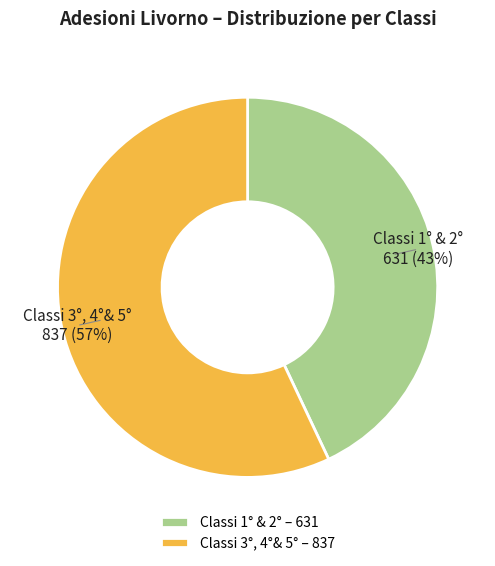

To the nearest percent, what percentage of the pie is Classi 3°, 4°& 5°?

57%